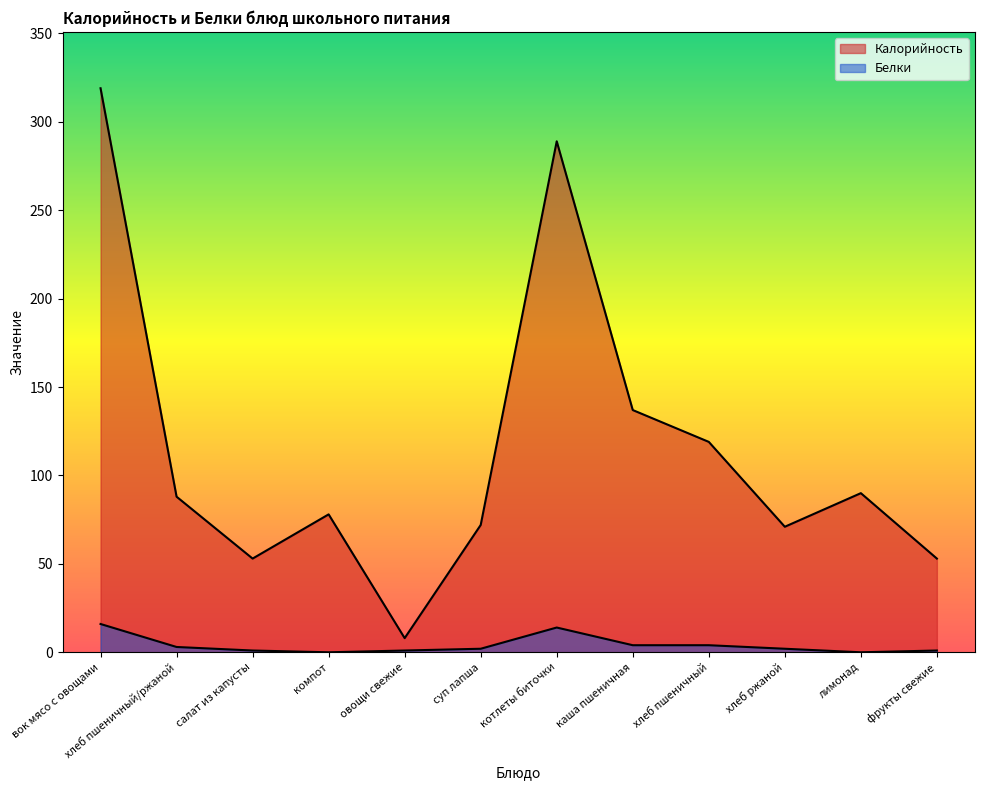

True or false: Калорийность has a value of 127 at суп лапша.

False